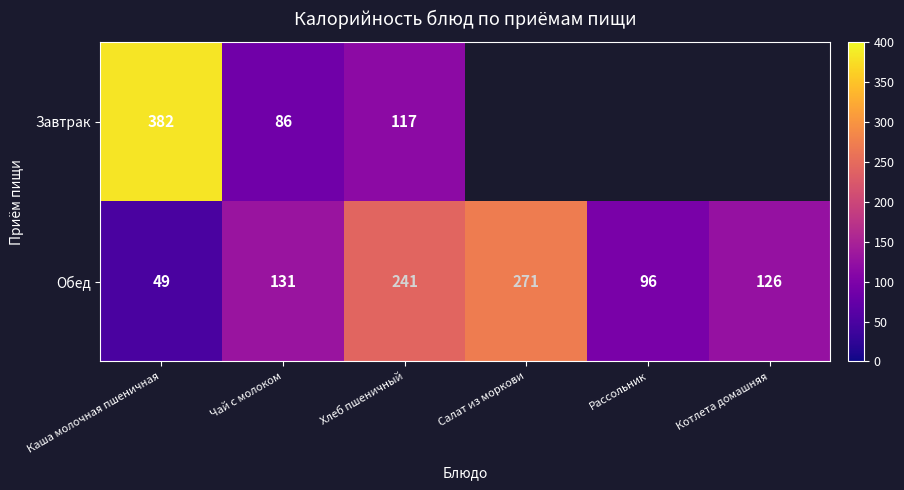

What is the spread (max minus min) of values at Каша молочная пшеничная?

333